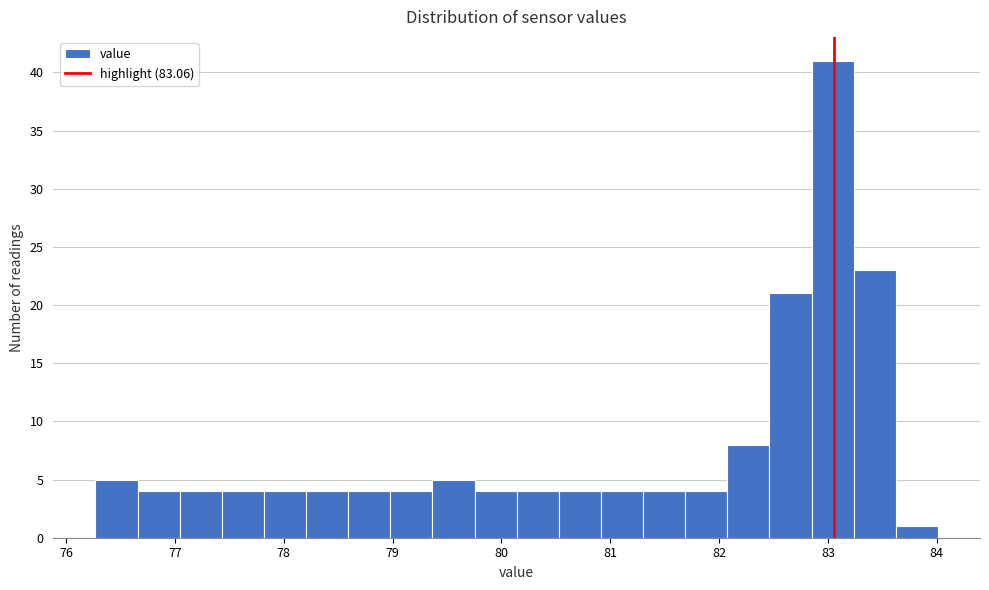

Around what value on the x-axis is the tallest bar? Give the approximate position of its centre, as read against the axis.

83.0